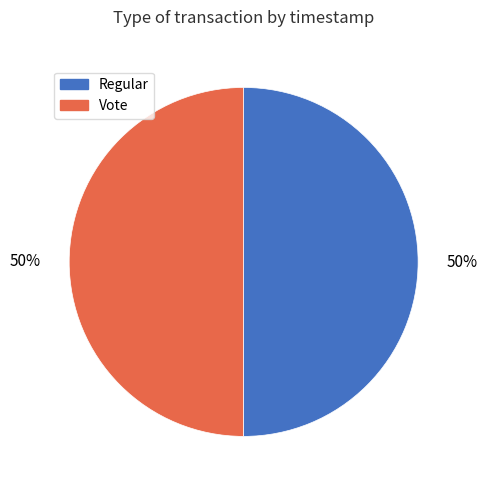

To the nearest percent, what is the combined percentage of Regular and Vote?

100%